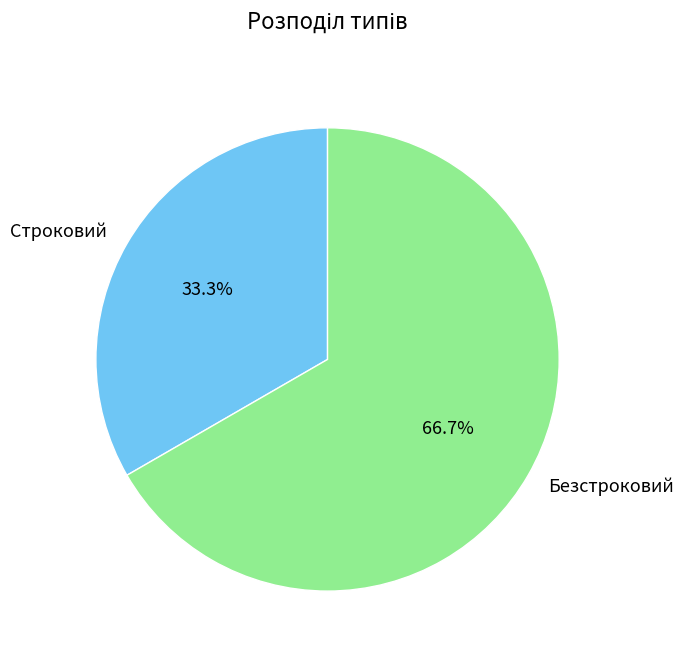

Count the number of slices in the pie.

2